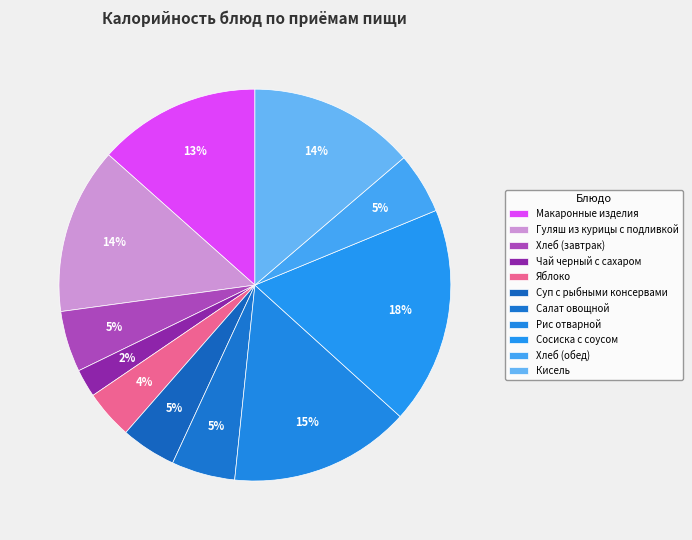

Does Хлеб (завтрак) represent more than half of the total?

No